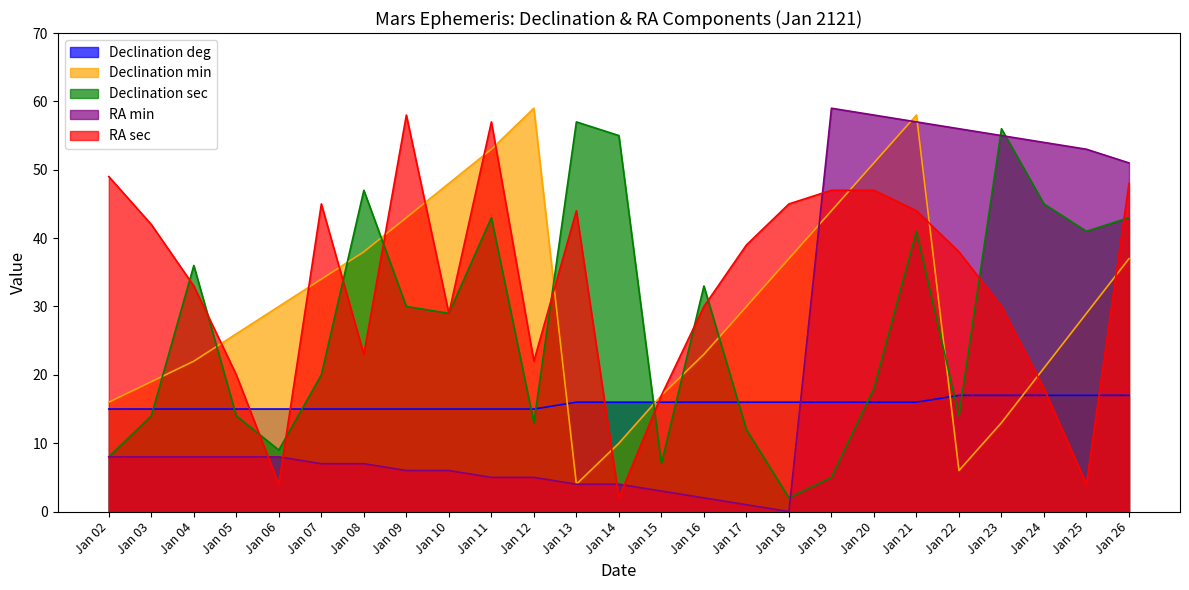

List the series in order of their overall mean, highest first.

RA sec, Declination min, Declination sec, RA min, Declination deg